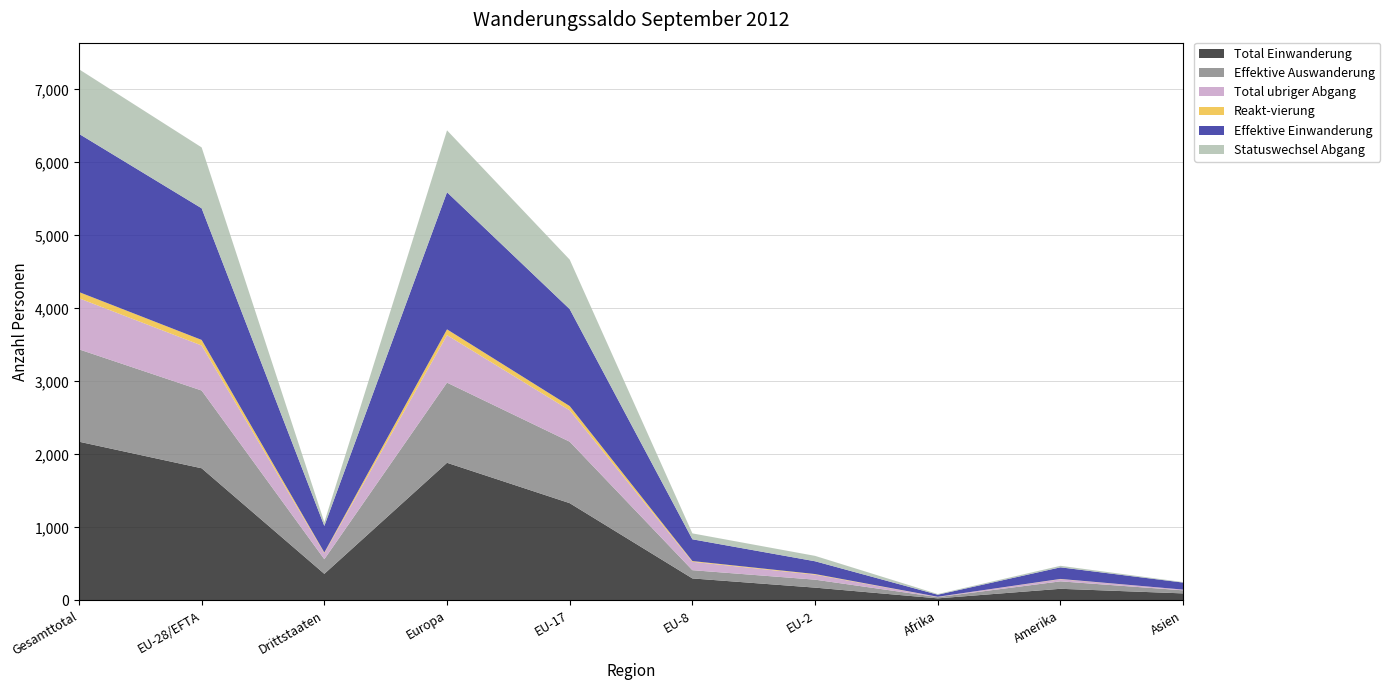

Reading right to left, extract all data points from this chart.

Total Einwanderung: Asien=96	Amerika=159	Afrika=28	EU-2=175	EU-8=301	EU-17=1332	Europa=1885	Drittstaaten=364	EU-28/EFTA=1810	Gesamttotal=2174
Effektive Auswanderung: Asien=42	Amerika=102	Afrika=17	EU-2=109	EU-8=113	EU-17=842	Europa=1098	Drittstaaten=200	EU-28/EFTA=1065	Gesamttotal=1265
Total ubriger Abgang: Asien=10	Amerika=30	Afrika=4	EU-2=69	EU-8=115	EU-17=430	Europa=651	Drittstaaten=83	EU-28/EFTA=617	Gesamttotal=700
Reakt-vierung: Asien=0	Amerika=3	Afrika=1	EU-2=8	EU-8=10	EU-17=58	Europa=79	Drittstaaten=9	EU-28/EFTA=76	Gesamttotal=85
Effektive Einwanderung: Asien=96	Amerika=159	Afrika=28	EU-2=175	EU-8=298	EU-17=1328	Europa=1878	Drittstaaten=364	EU-28/EFTA=1803	Gesamttotal=2167
Statuswechsel Abgang: Asien=7	Amerika=21	Afrika=9	EU-2=74	EU-8=81	EU-17=678	Europa=848	Drittstaaten=51	EU-28/EFTA=834	Gesamttotal=885